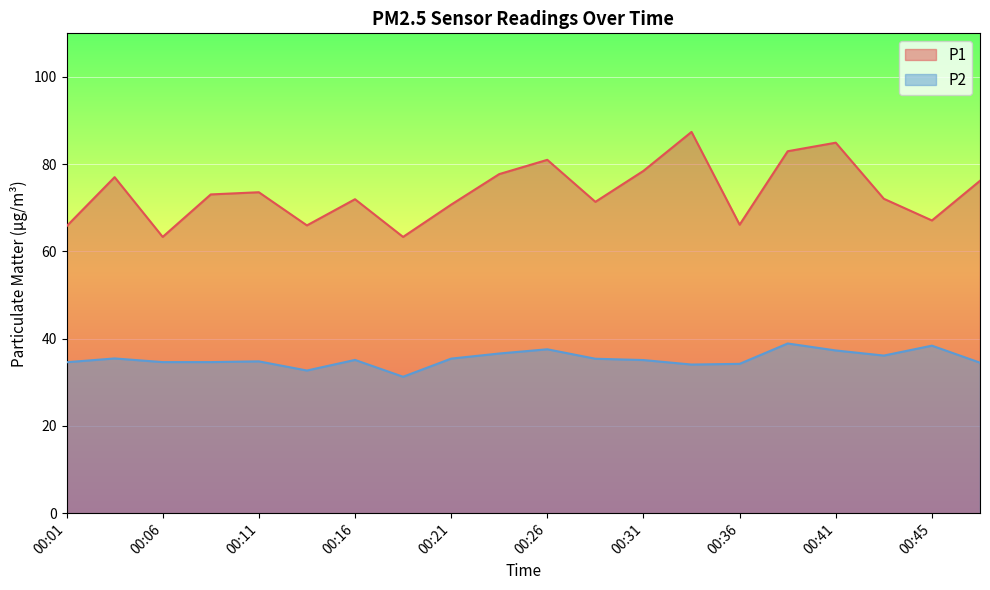

Where is the first local maximum for P1?

00:04